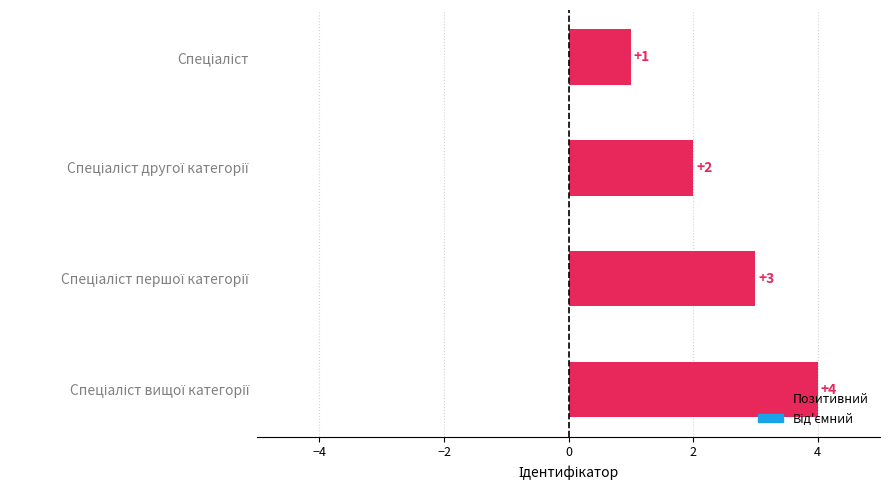

What is the smallest value displayed?

1